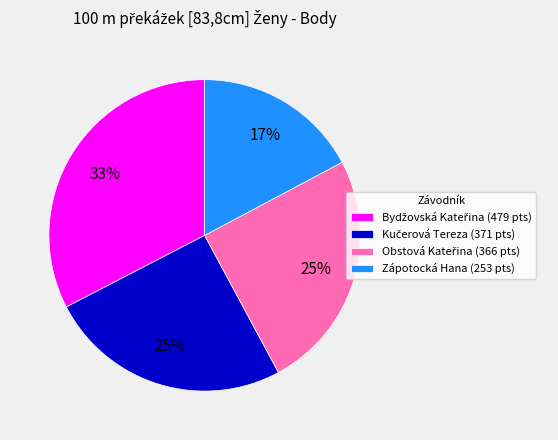

What percentage is the Zápotocká Hana (253 pts) slice, to the nearest percent?

17%